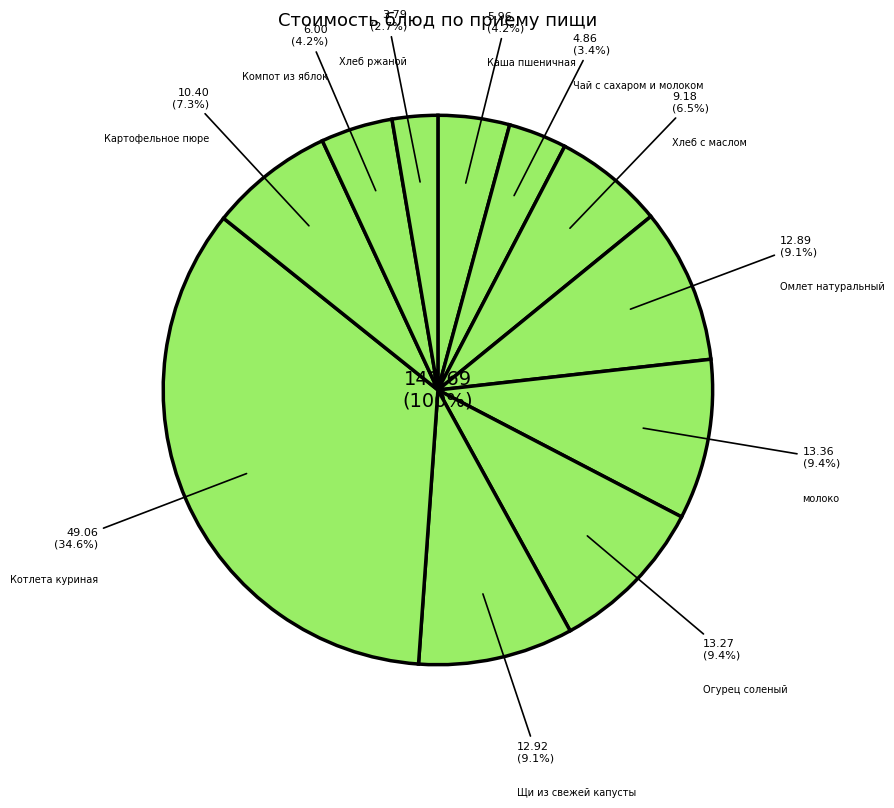

To the nearest percent, what is the difference between the largest and smallest slice percentages?

32%